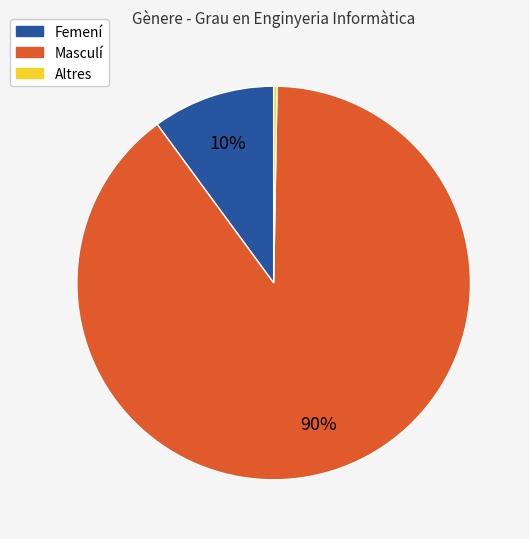

Between Masculí and Femení, which is larger?

Masculí